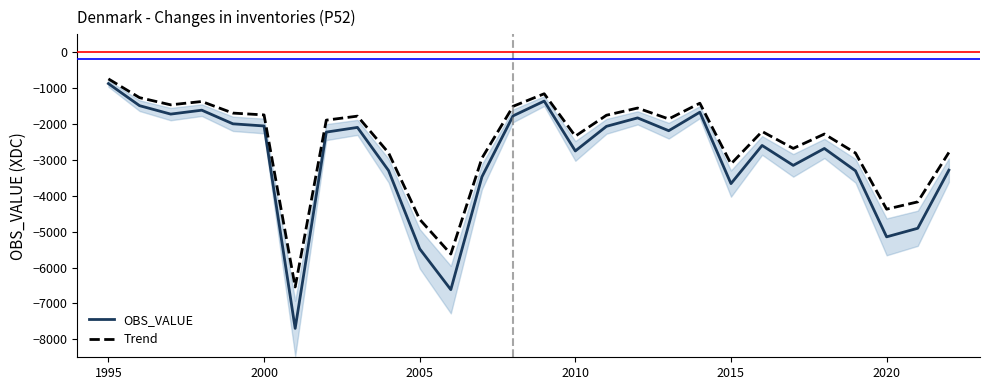

Is it true that Trend equals -2792.6 at 2000?

False